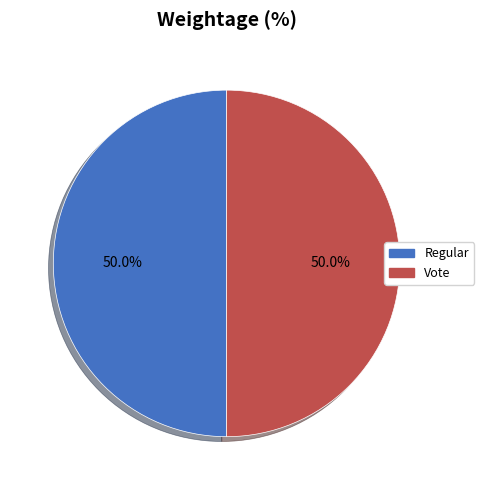

How many segments does this pie chart have?

2